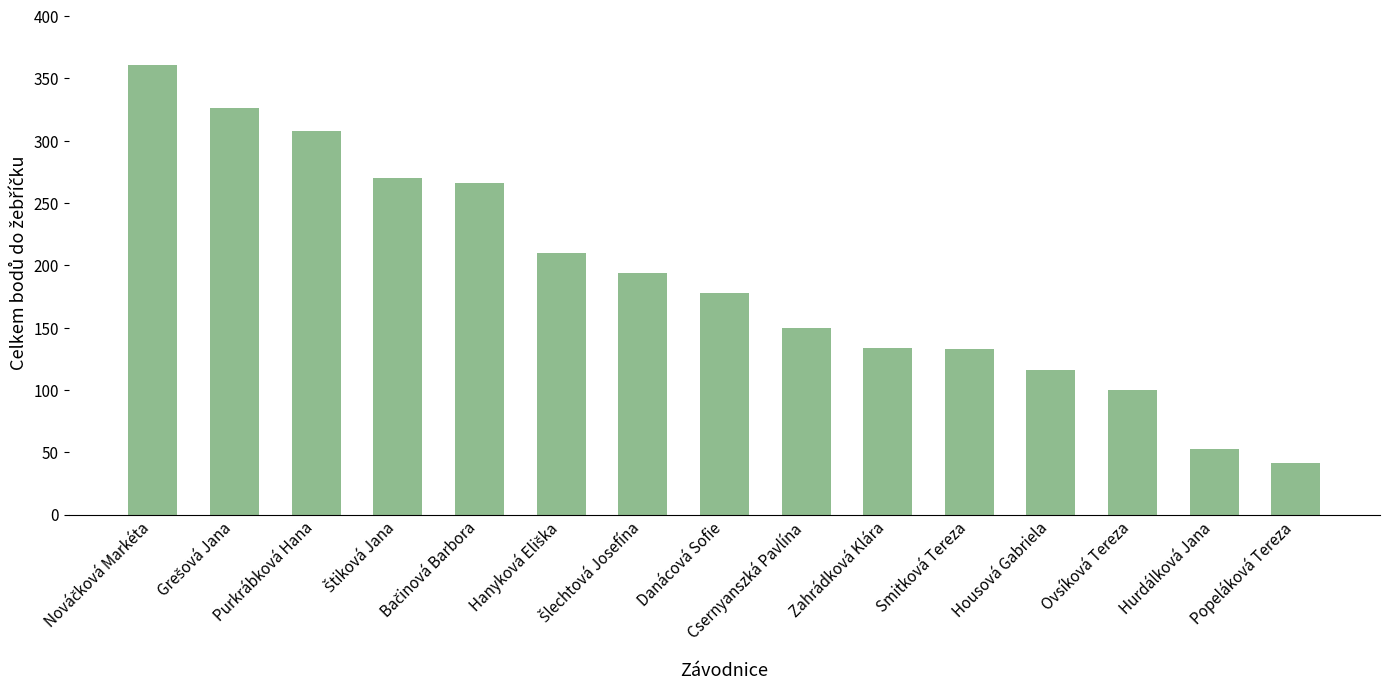

Which has a higher value, Purkrábková Hana or Hurdálková Jana?

Purkrábková Hana